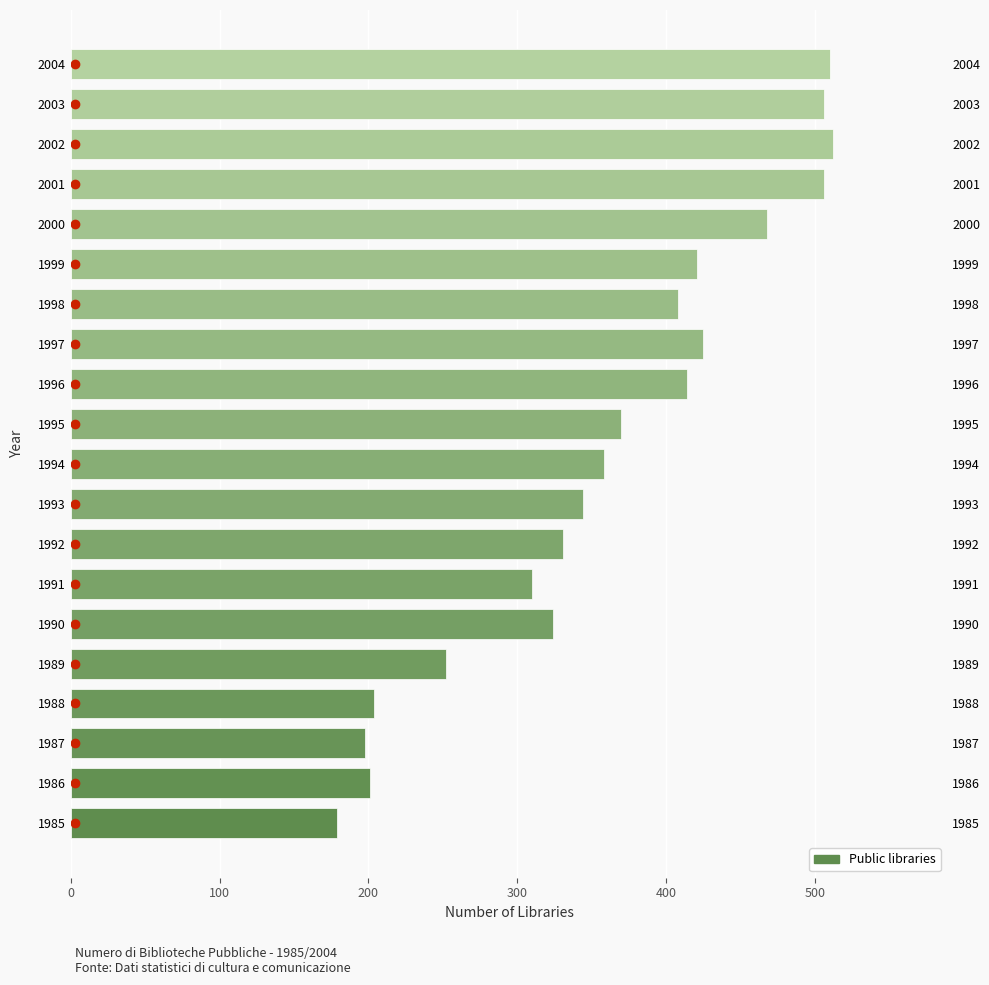

Is it true that the value at 1994 is 163?

False